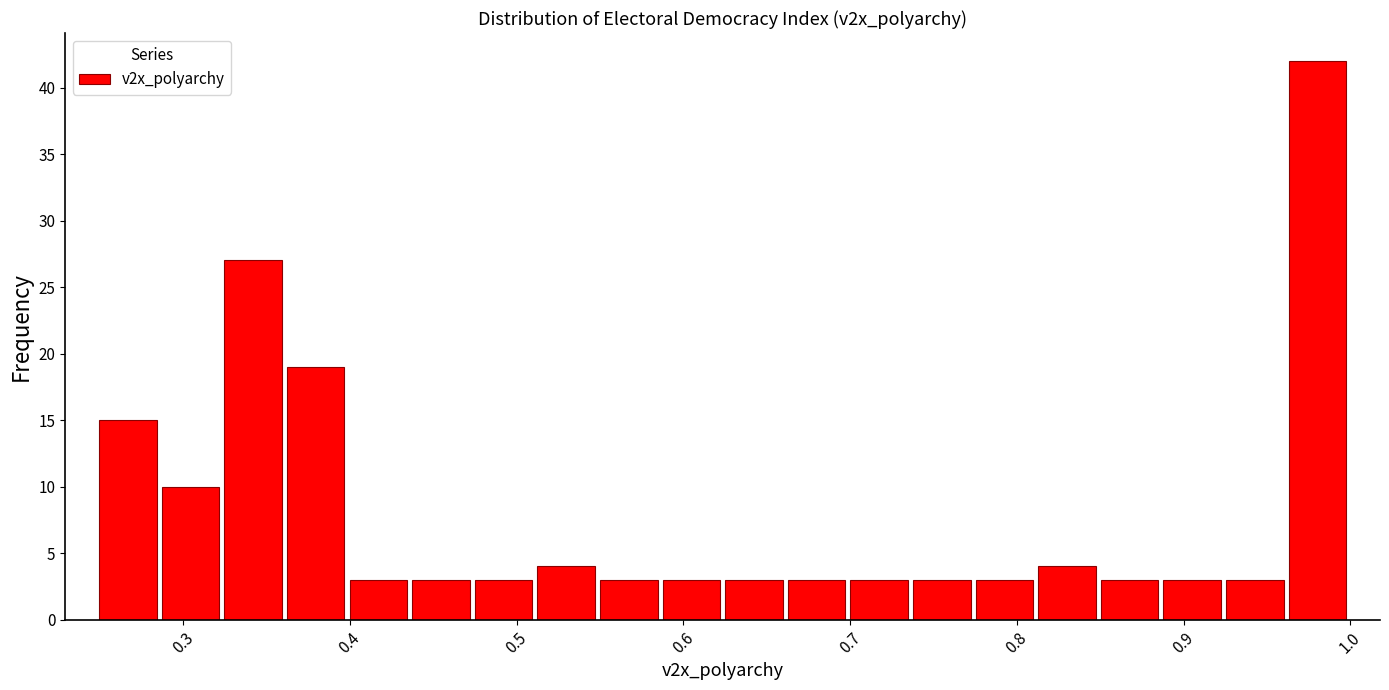

Read against the x-axis, roughly where is the centre of the tallest bar?

0.98